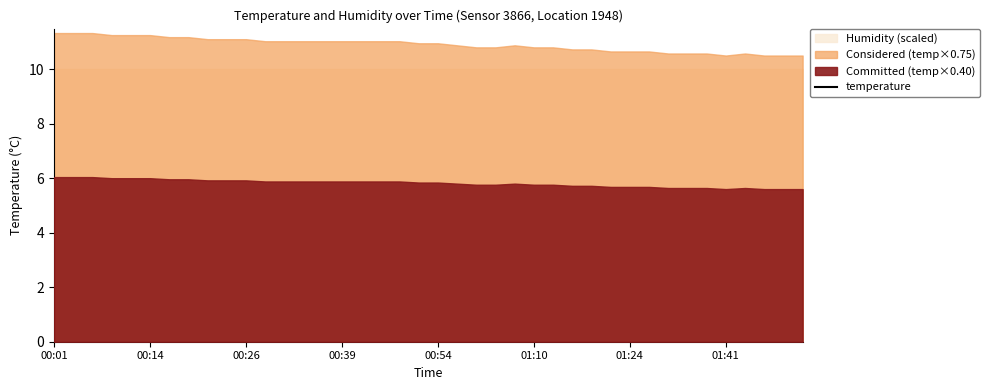

Which category has the highest value across all series?

00:01